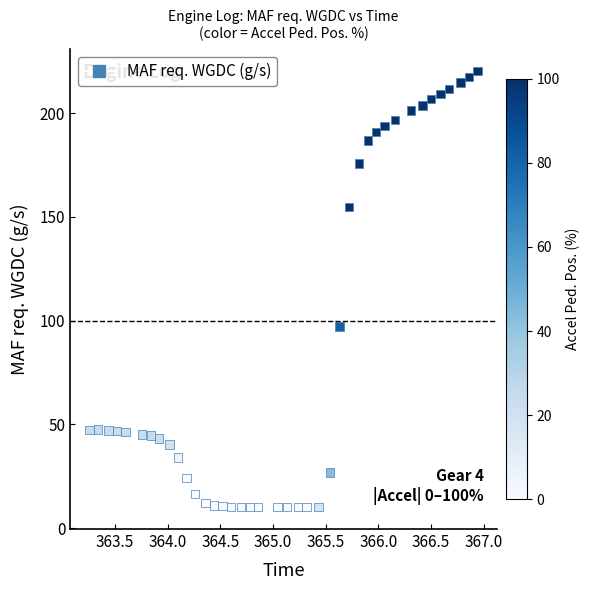

What Y value in the scatter plot is closest to 115?

97.2